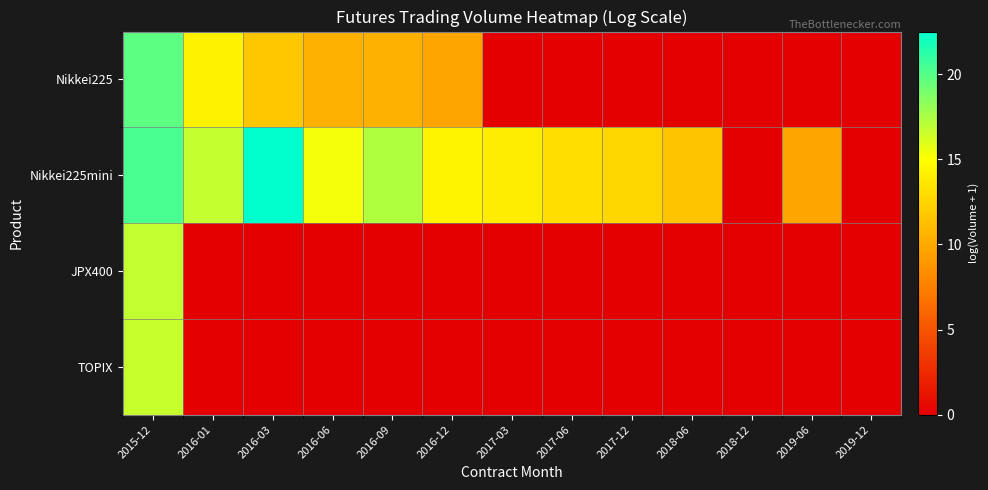

At 2017-12, list the series in order from largest to smallest.

Nikkei225mini, Nikkei225, JPX400, TOPIX